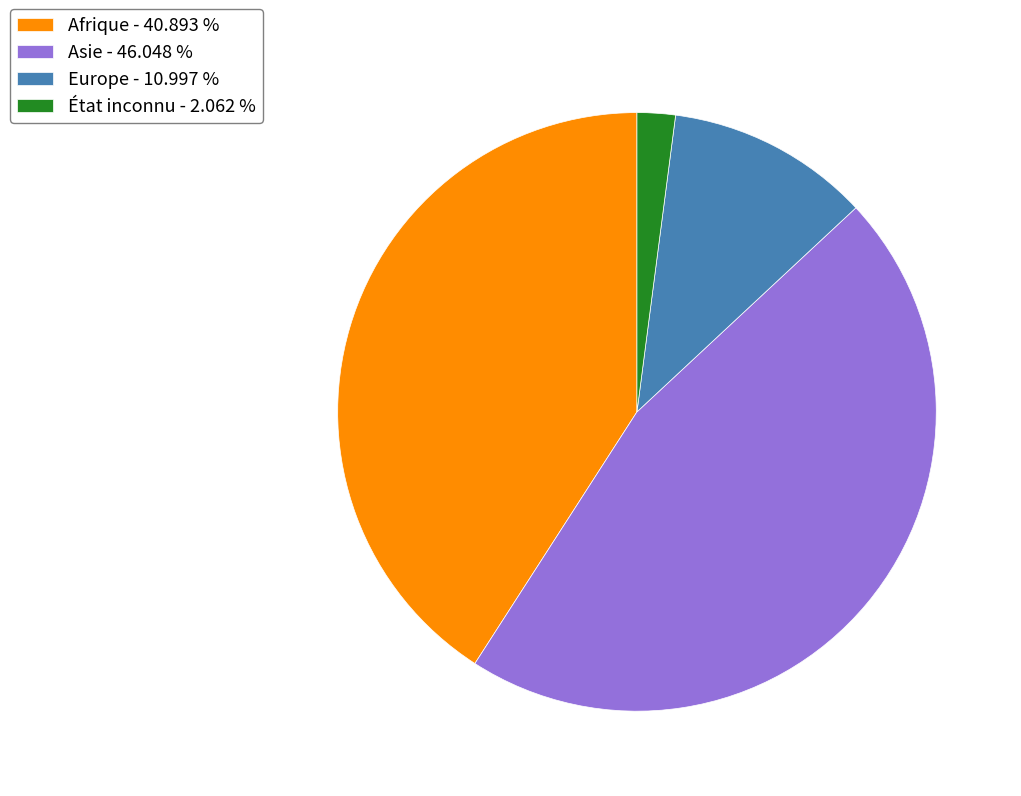

What is the smallest slice in the pie chart?

État inconnu